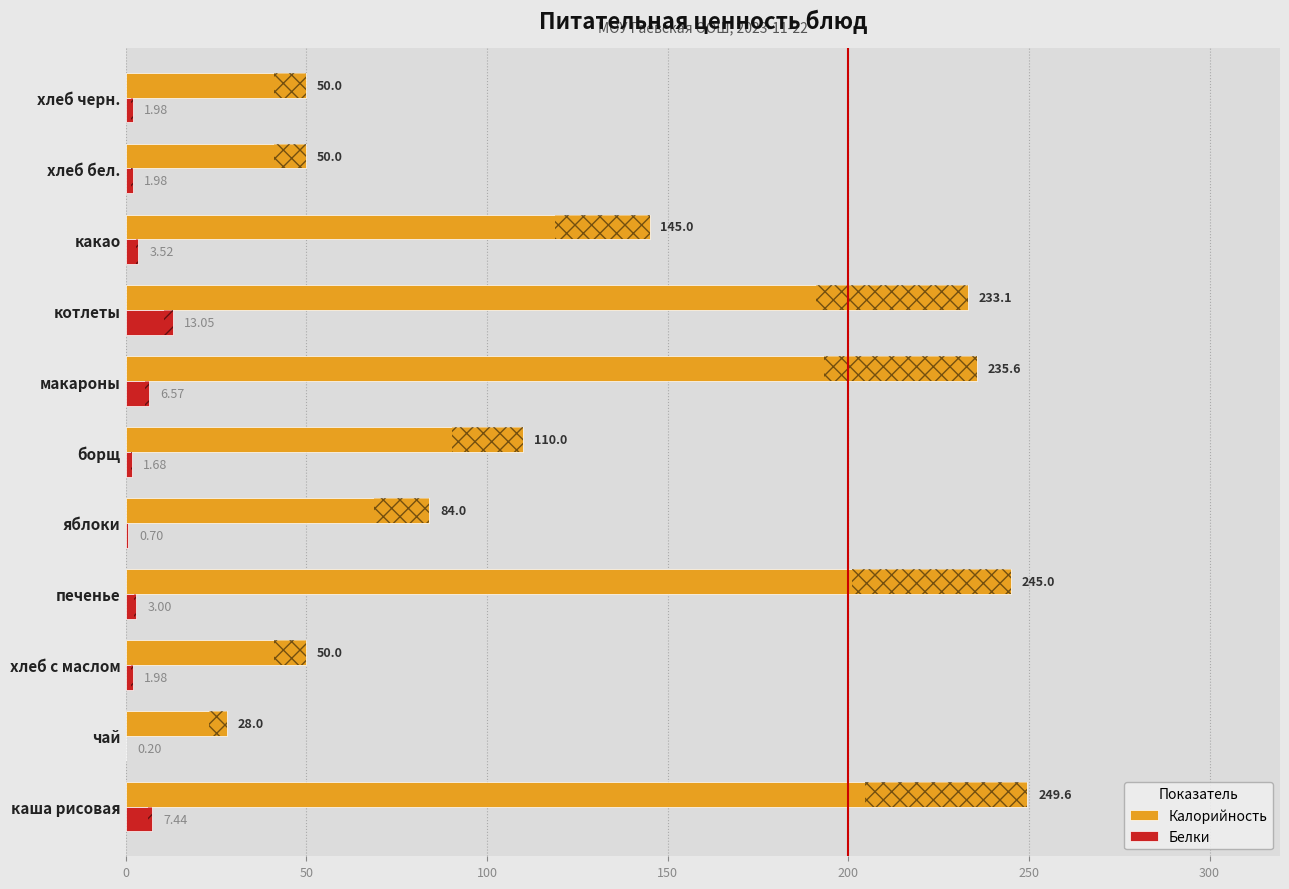

What is the sum of all Калорийность values?

1480.3